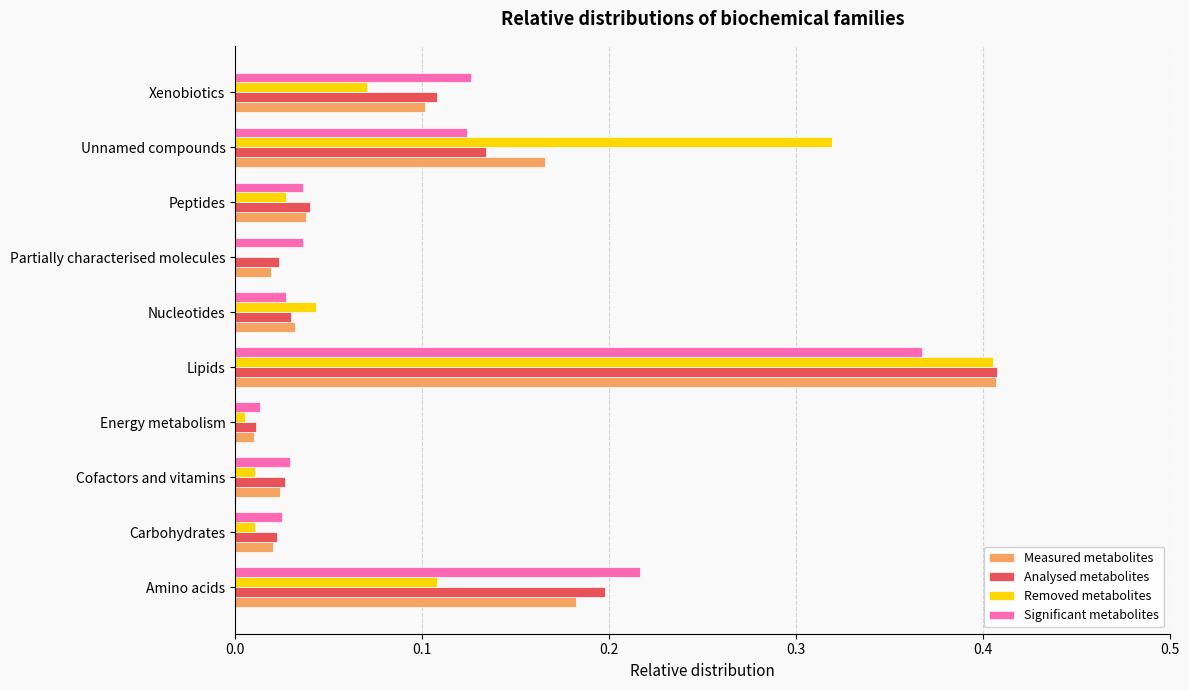

Is it true that Significant metabolites equals 0.0 at Energy metabolism?

True